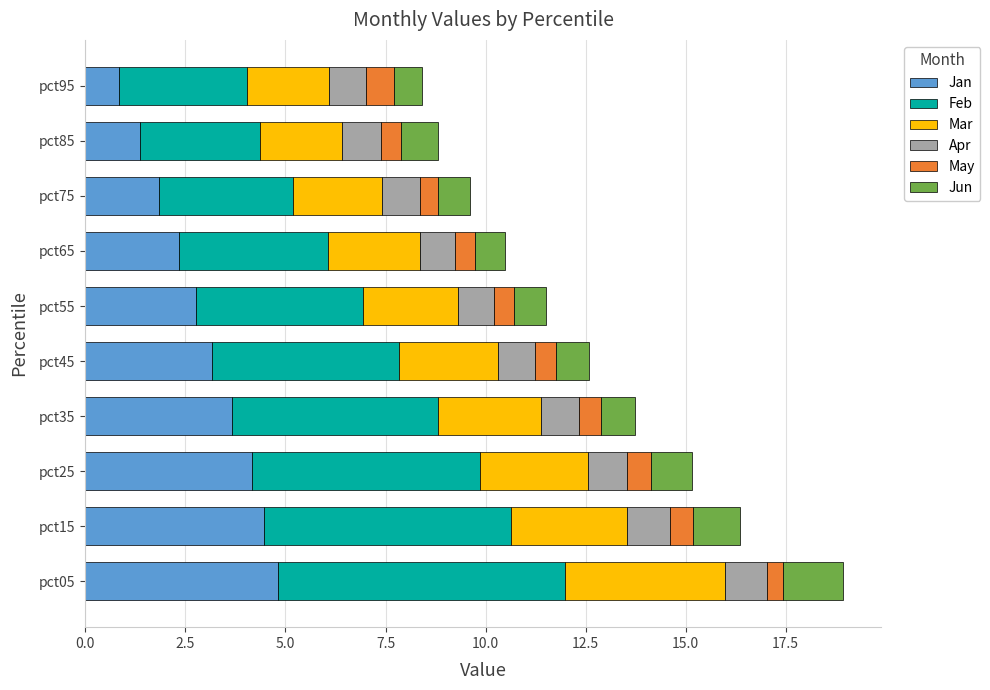

At which label is Jan closest to 2?

pct75